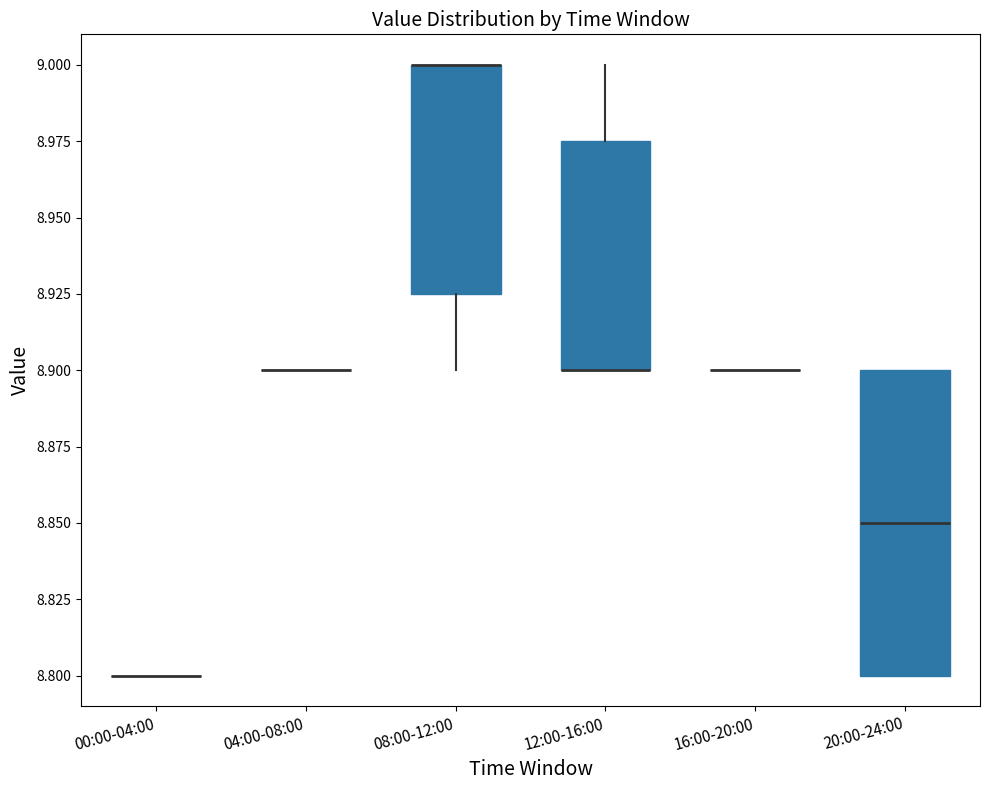

Comparing the boxes themselves (not the whiskers), which one is the tallest?

20:00-24:00